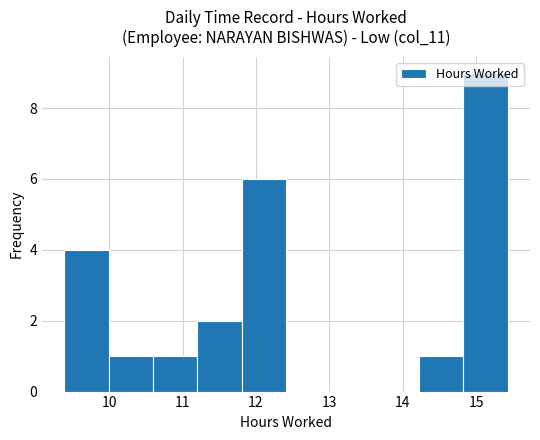

Over which range of the x-axis is the bar tallest?

14.8 to 15.4